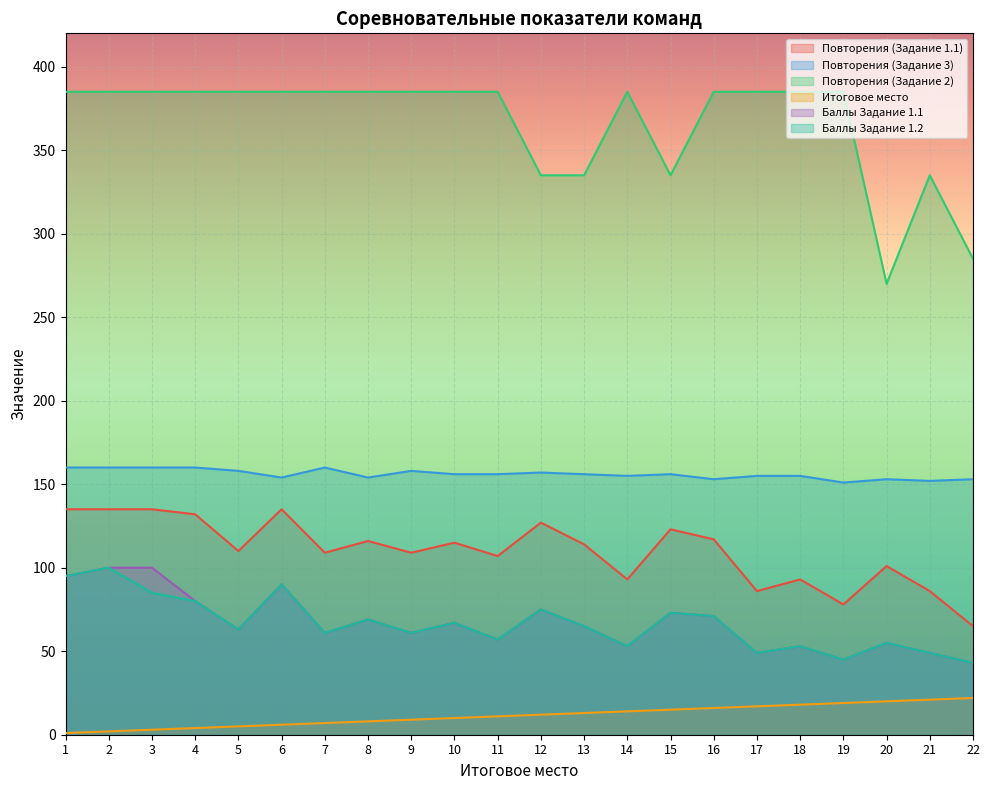

What value does the Баллы Задание 1.2 series have at 11, to the nearest 10?

60